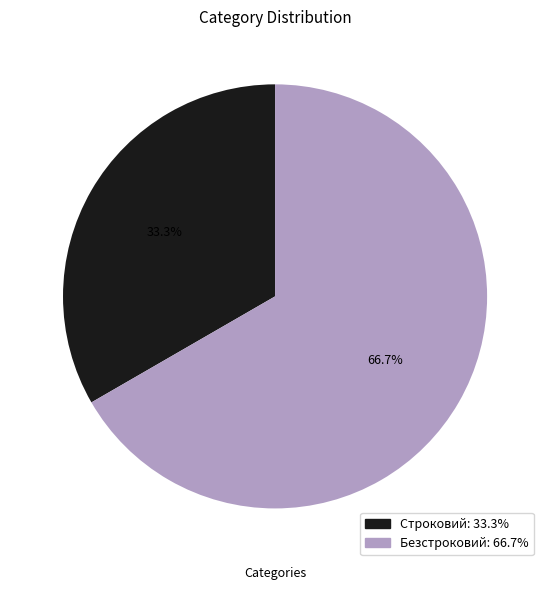

To the nearest percent, what is the combined percentage of Безстроковий and Строковий?

100%